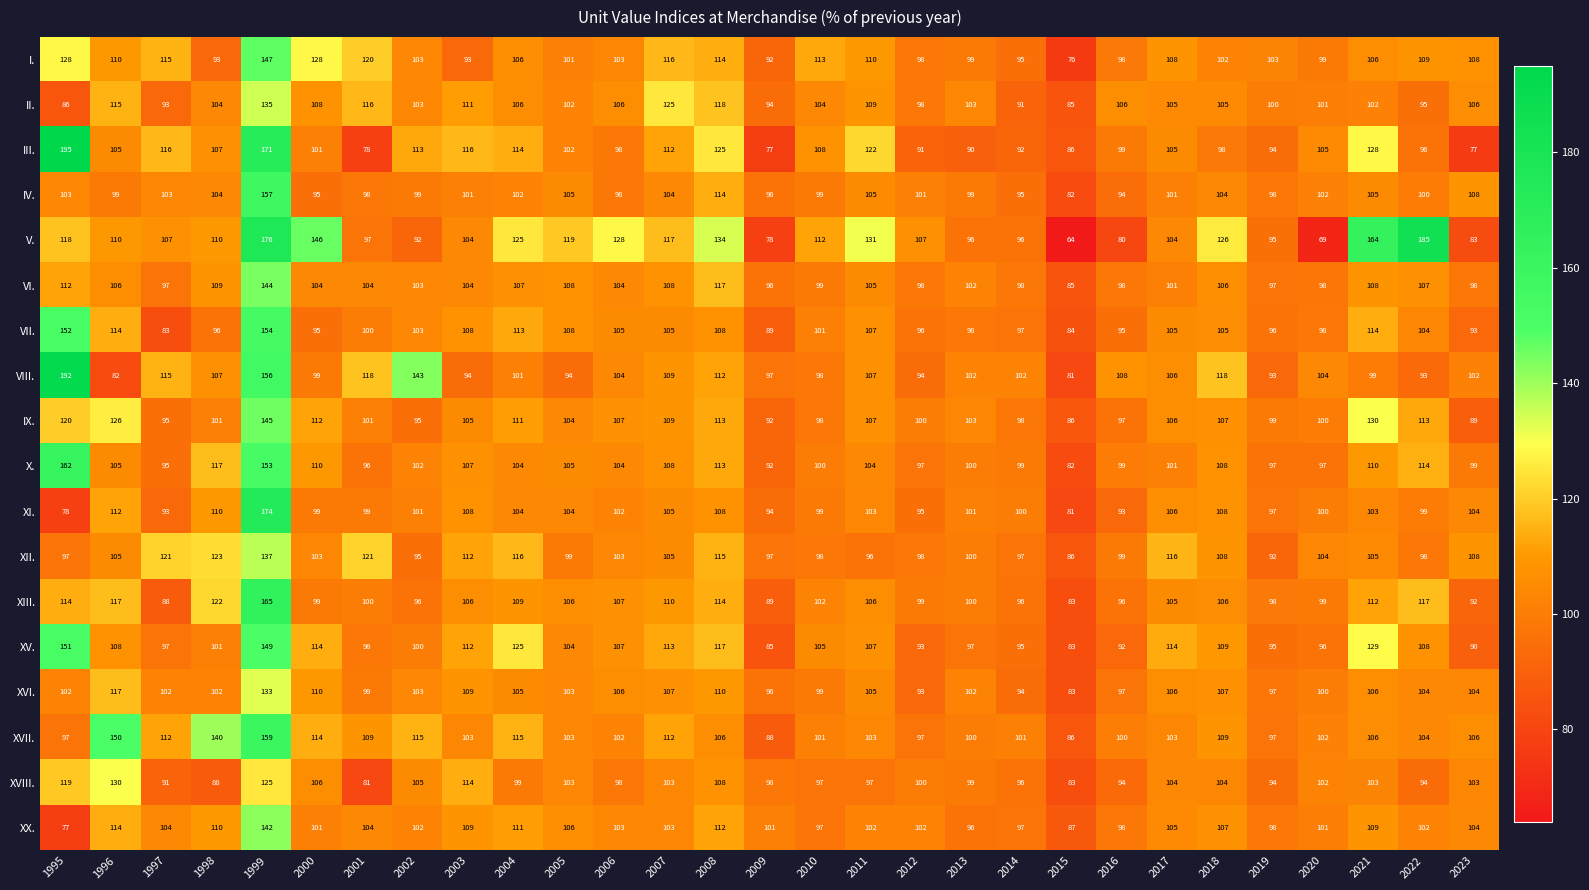

Which series has the widest spread of values?

V.